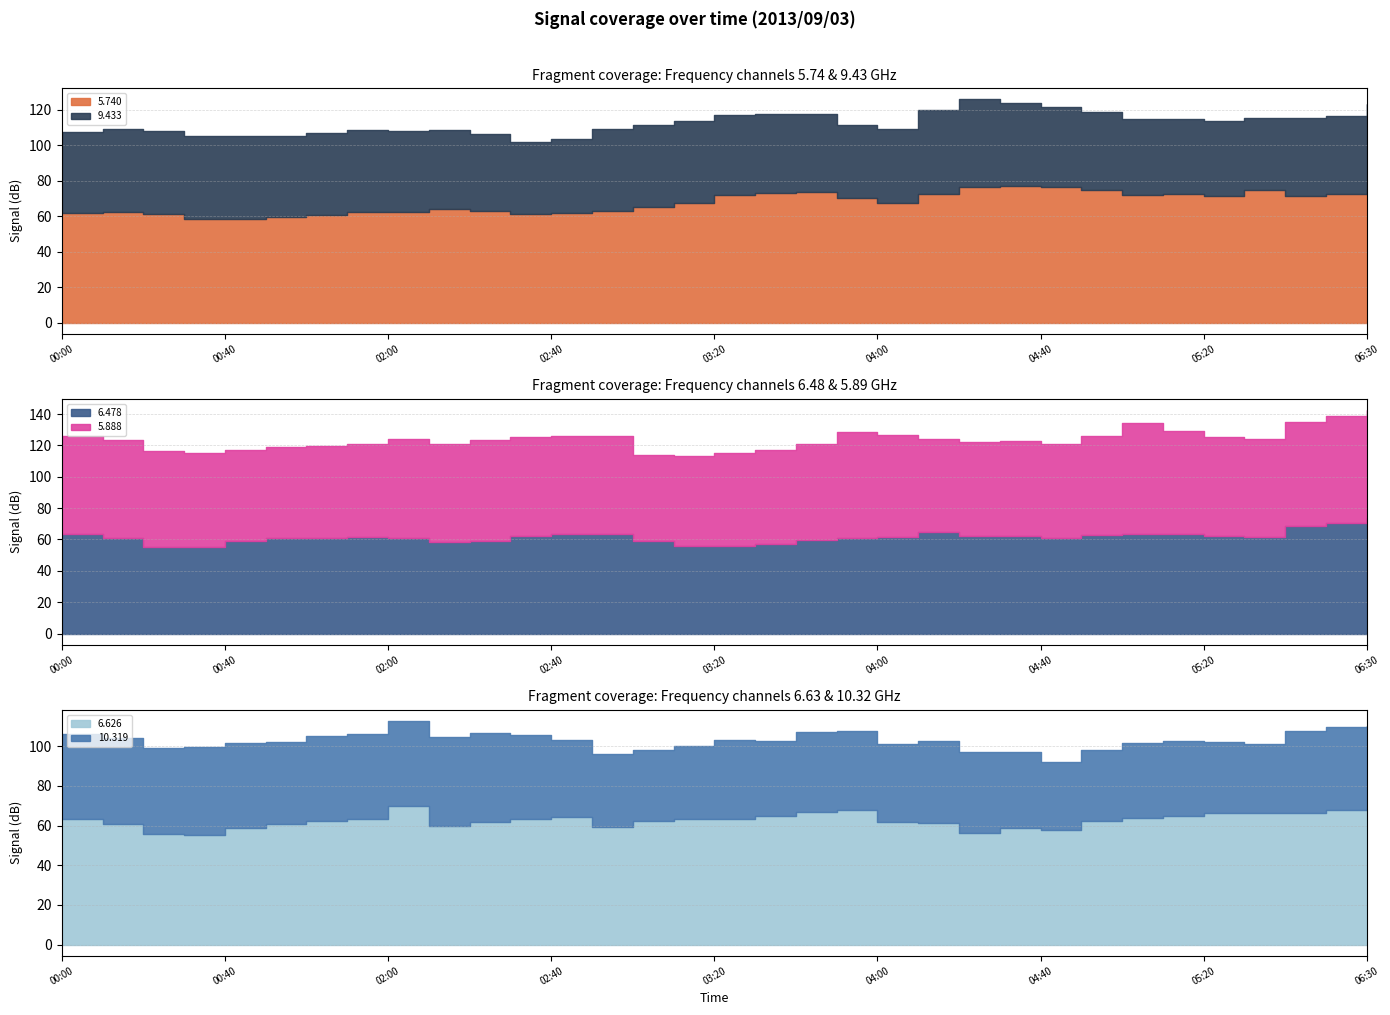

Reading left to right, what are all the values shown in this chart?

  5.740: 61.8	62.4	61.2	58.3	58.2	59.4	60.8	62.3	62.5	63.9	63.1	60.9	61.5	62.9	65.0	67.5	71.7	73.2	73.5	70.1	67.4	72.3	76.5	76.8	76.5	74.9	72.1	72.4	71.5	74.7	71.2	72.4	75.3
  9.433: 45.7	46.7	46.5	46.7	46.7	45.8	46.2	46.2	45.3	44.8	42.9	40.6	42.0	46.0	46.0	46.2	45.3	44.1	43.9	41.0	41.6	47.5	49.4	47.1	45.1	43.9	42.6	42.1	41.8	40.5	44.2	43.9	47.8
  6.478: 63.3	60.9	55.0	55.5	58.9	60.9	61.2	61.4	60.9	58.4	59.2	62.5	63.8	63.2	59.0	56.0	55.9	57.4	59.7	61.0	61.8	64.9	62.1	62.2	60.8	63.0	63.6	63.8	62.4	61.7	68.3	70.7	73.7
  5.888: 62.4	62.7	61.3	59.7	58.1	58.4	58.7	59.5	63.0	62.7	64.0	63.0	62.5	62.8	55.1	57.4	59.0	59.9	61.1	67.5	64.7	59.0	59.8	60.8	60.0	63.1	70.5	65.7	62.8	62.2	66.6	67.9	68.9
  6.626: 63.2	60.9	56.0	55.5	58.8	60.9	62.5	63.5	70.1	59.7	61.7	63.2	64.1	59.2	62.5	63.5	63.4	64.7	67.1	67.7	61.7	61.2	56.4	58.8	57.8	62.1	63.8	64.6	66.2	66.2	66.6	67.9	68.9
 10.319: 42.9	43.3	43.3	44.1	42.9	41.4	42.5	42.9	42.7	45.0	44.9	42.3	38.9	37.0	35.5	36.8	39.6	38.1	40.0	40.0	39.5	41.4	40.5	38.4	34.2	35.9	38.1	38.1	35.8	35.0	40.9	42.0	41.6